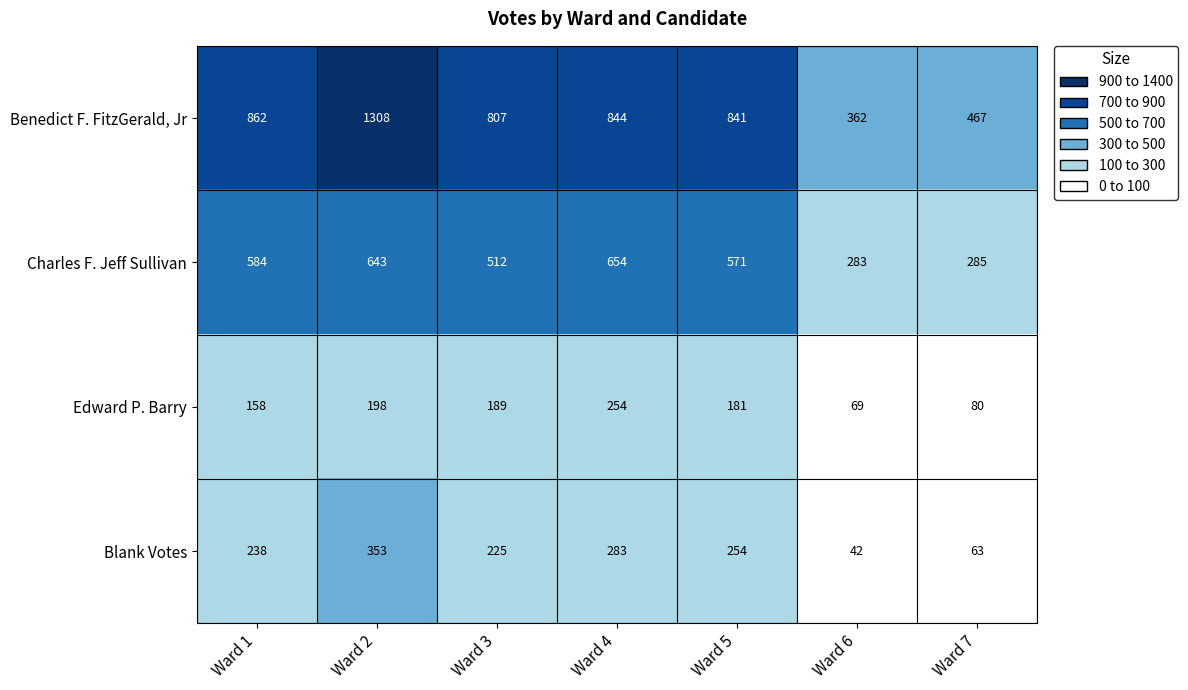

Is it true that Blank Votes equals 254 at Ward 5?

True